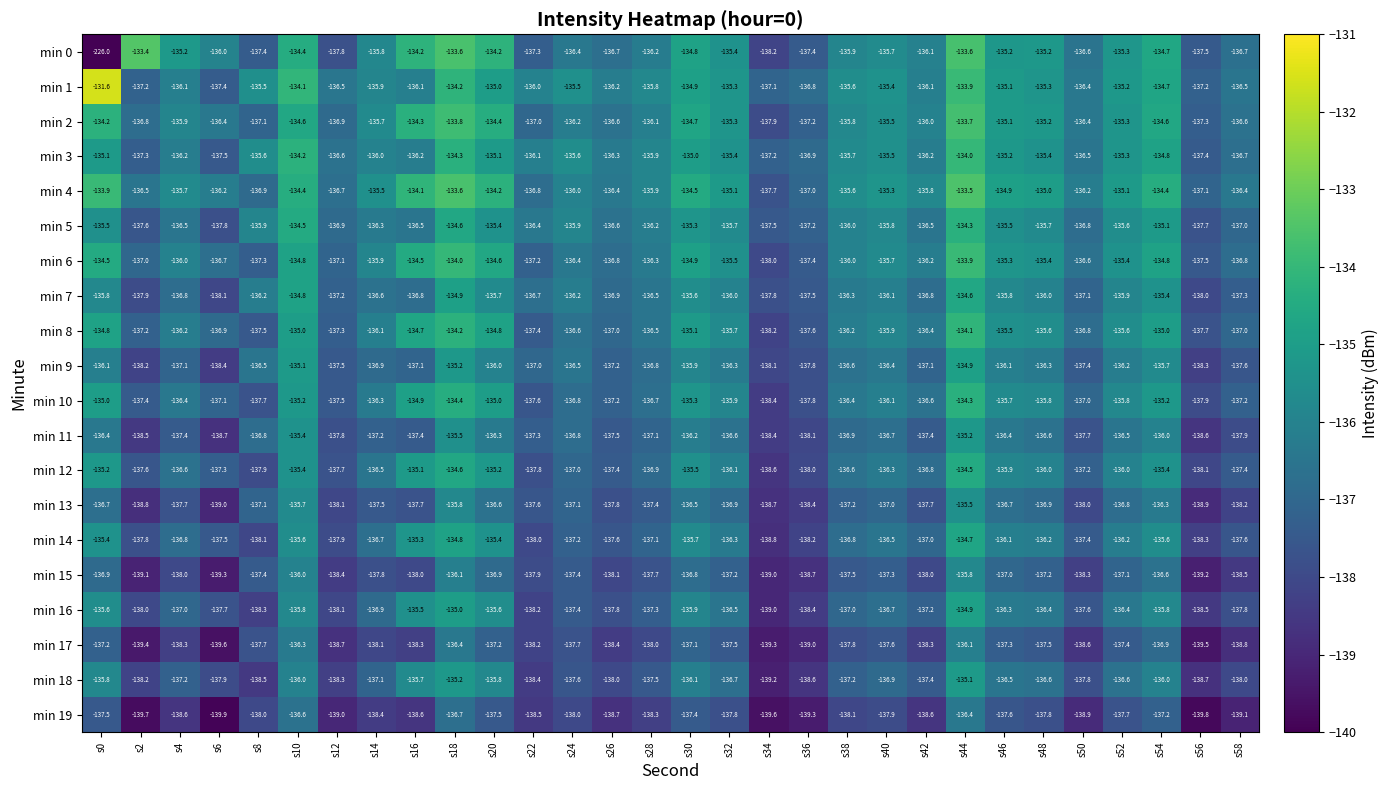

The min 5 series shows -135.6 at s52. True or false?

True